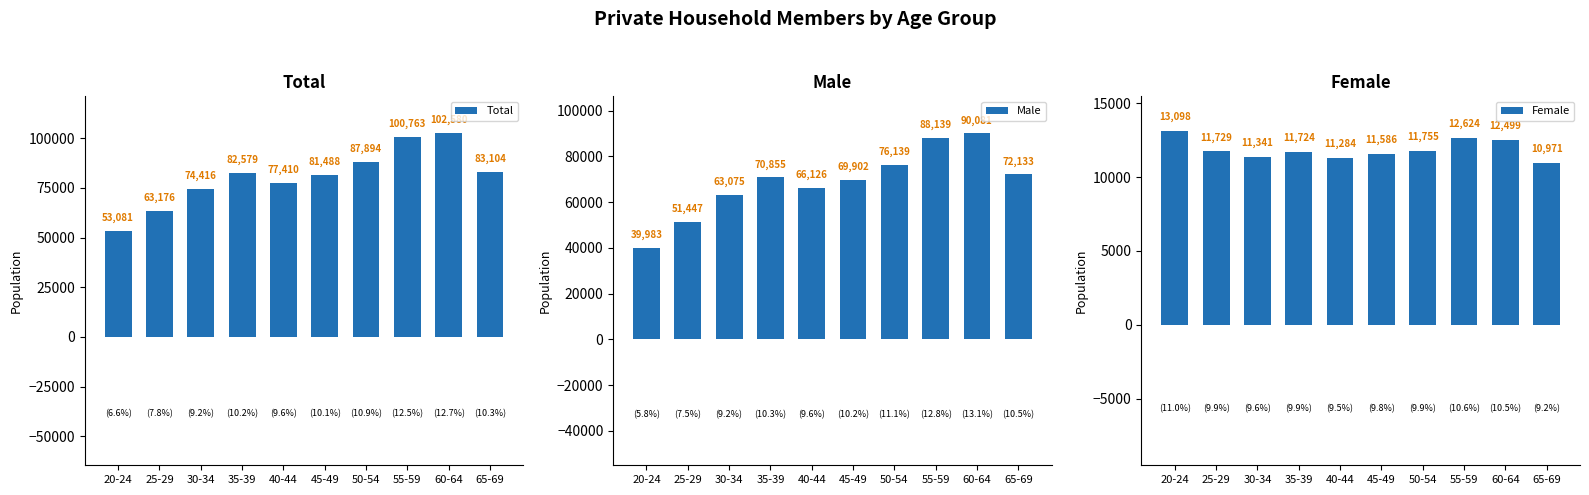

What is the approximate value of Female at 45-49, to the nearest 50?

11600